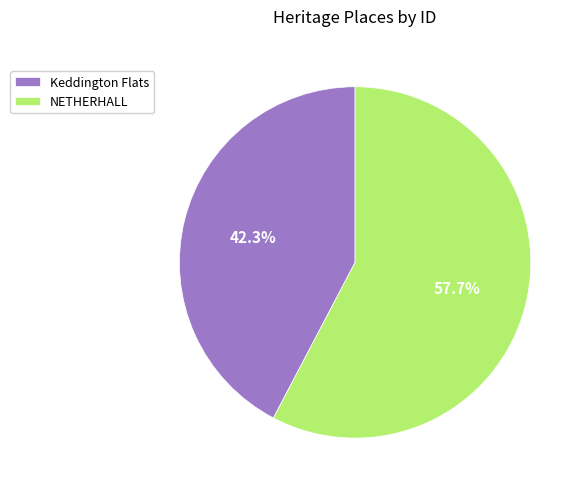

To the nearest percent, what is the difference between the largest and smallest slice percentages?

15%